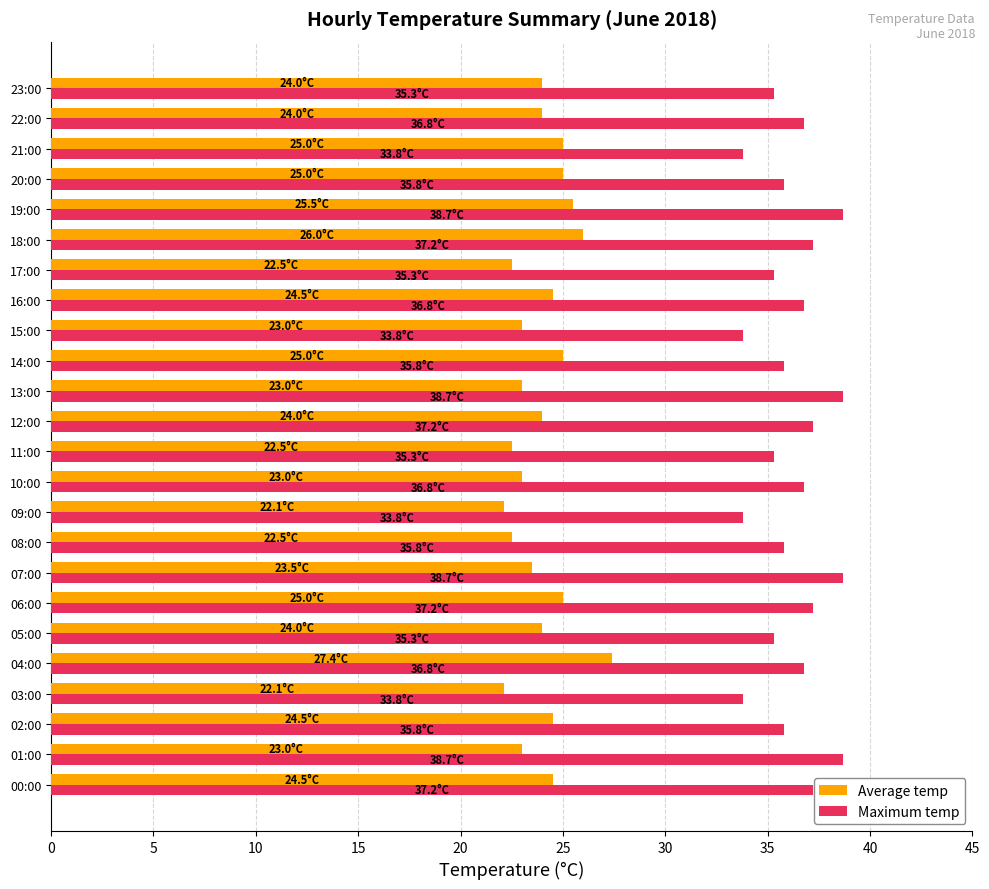

Rank the series by their maximum value, from highest to lowest.

Maximum temp, Average temp